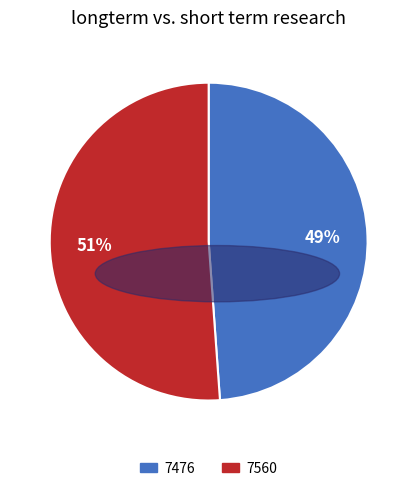

To the nearest percent, what is the difference between the 7560 and 7476 slice percentages?

2%